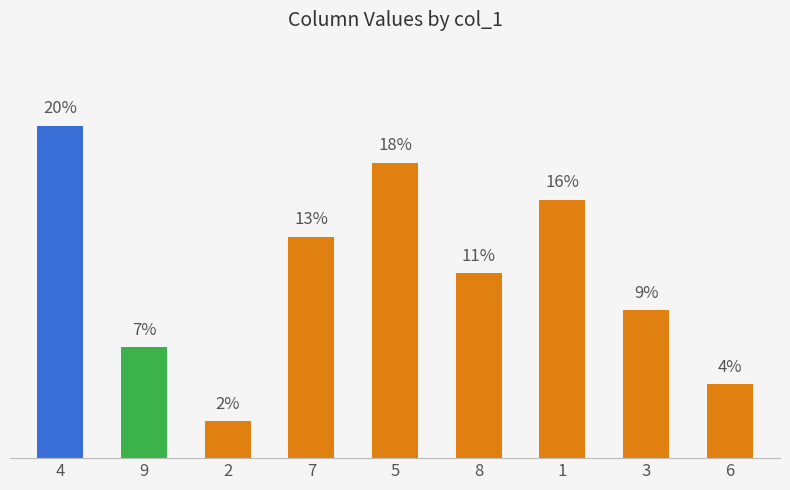

Which has a higher value, 4 or 1?

4